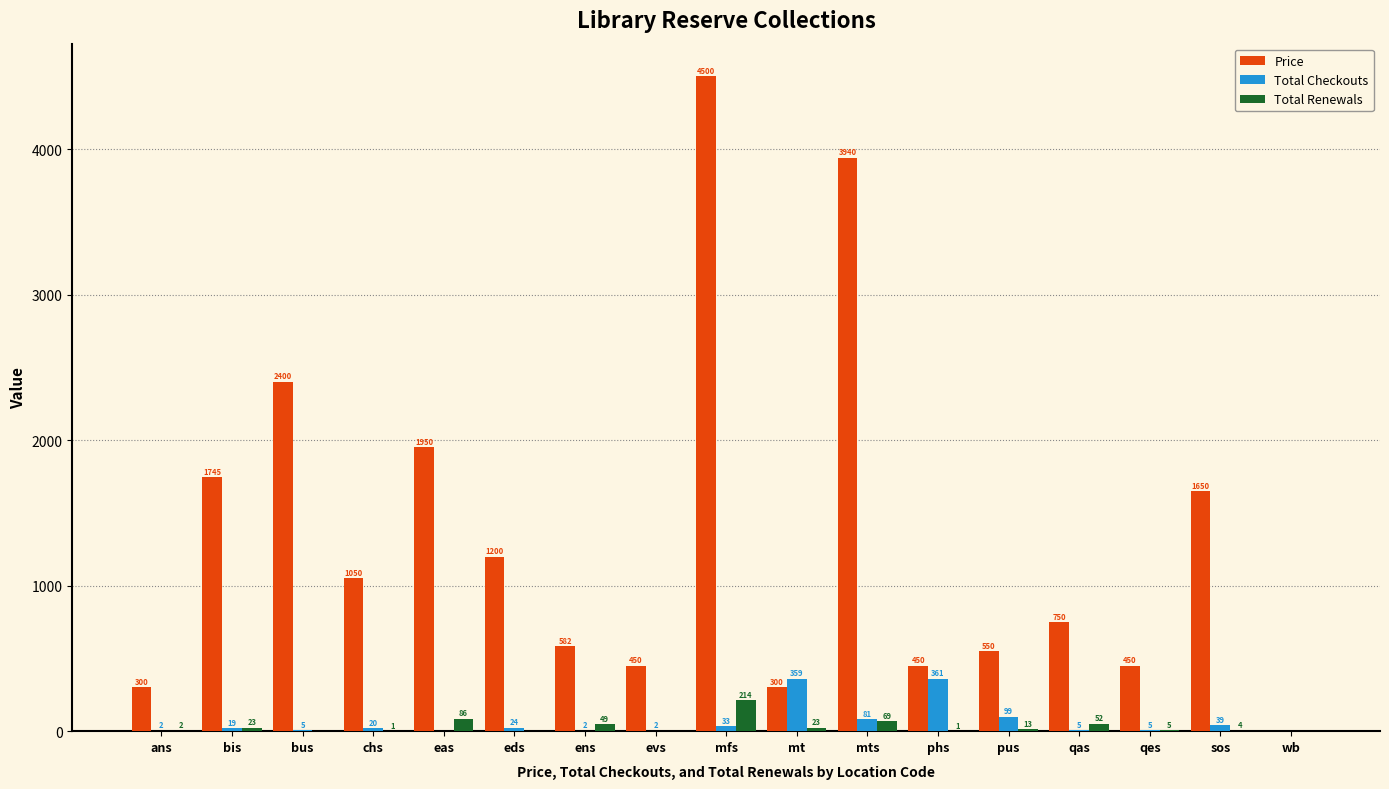

Reading left to right, extract all data points from this chart.

Price: ans=300	bis=1745	bus=2400	chs=1050	eas=1950	eds=1200	ens=582	evs=450	mfs=4500	mt=300	mts=3940	phs=450	pus=550	qas=750	qes=450	sos=1650	wb=0
Total Checkouts: ans=2	bis=19	bus=5	chs=20	eas=0	eds=24	ens=2	evs=2	mfs=33	mt=359	mts=81	phs=361	pus=99	qas=5	qes=5	sos=39	wb=0
Total Renewals: ans=2	bis=23	bus=0	chs=1	eas=86	eds=0	ens=49	evs=0	mfs=214	mt=23	mts=69	phs=1	pus=13	qas=52	qes=5	sos=4	wb=0